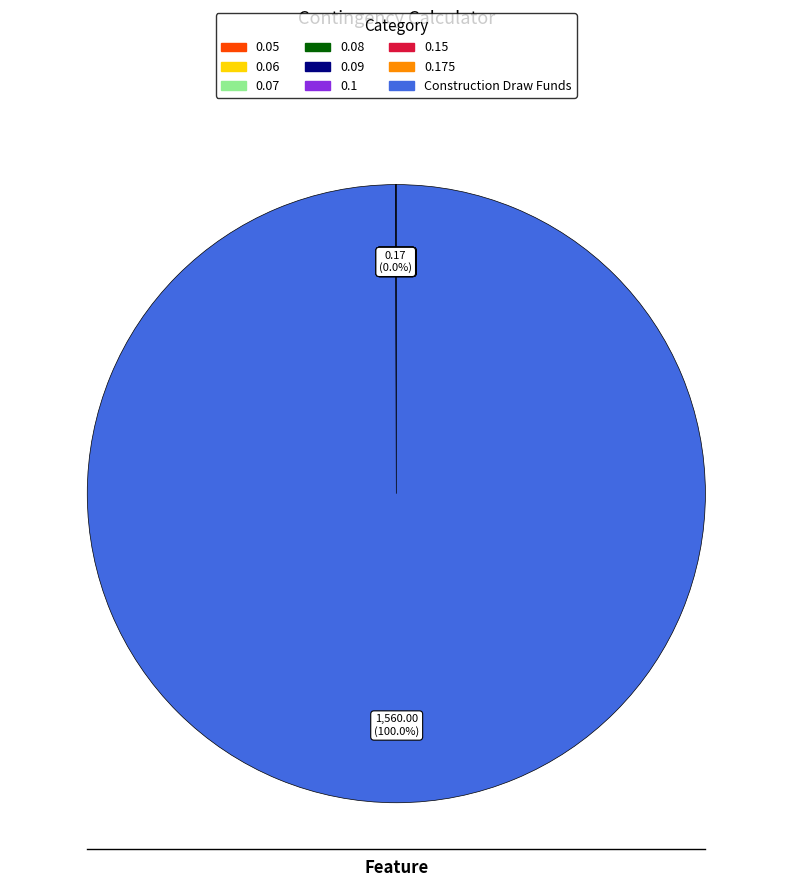

Does any single category account for the majority?

Yes